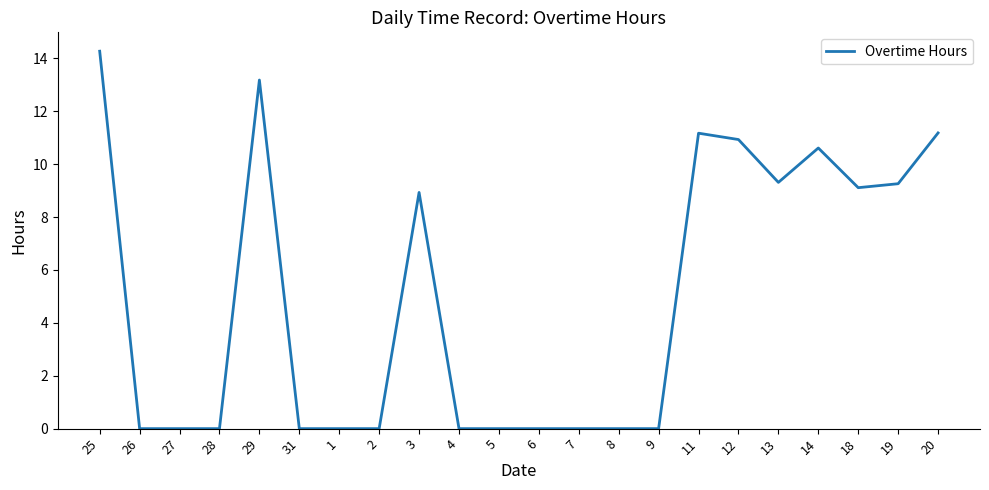

Where is the data nearest to the value 7?

3